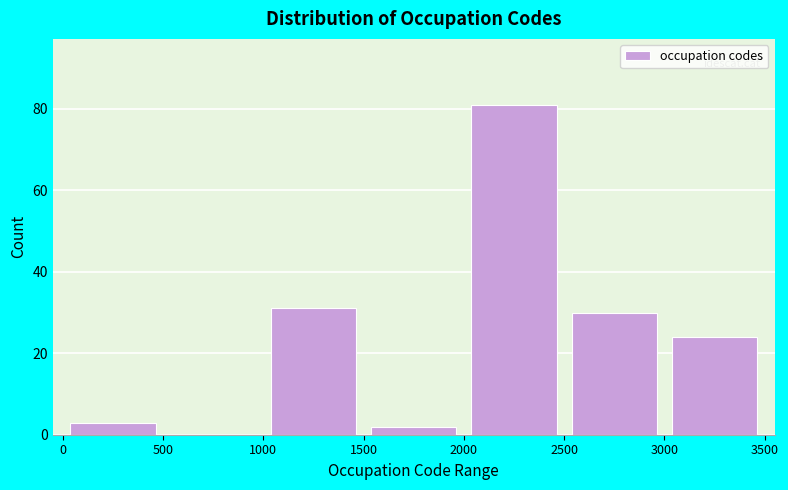

How tall is the bar that spans 2000 to 2500 on the x-axis? The values are not printed on the chart, so give them approximately, as read against the axis.

82